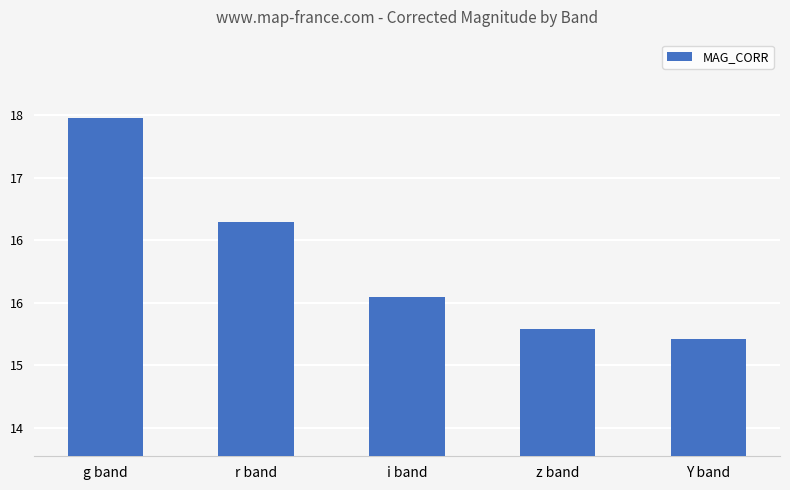

Are the bars horizontal?

No